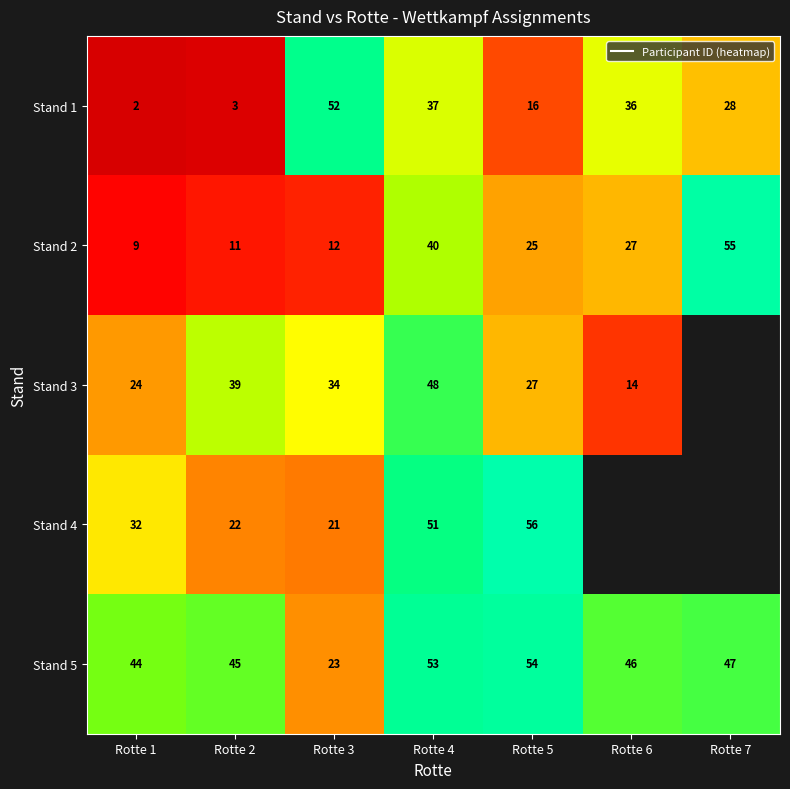

At how many categories does at least one series exceed 42?

7